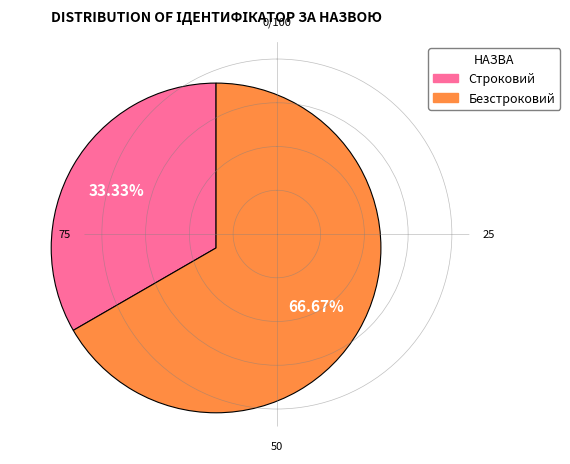

Does any single category account for the majority?

Yes